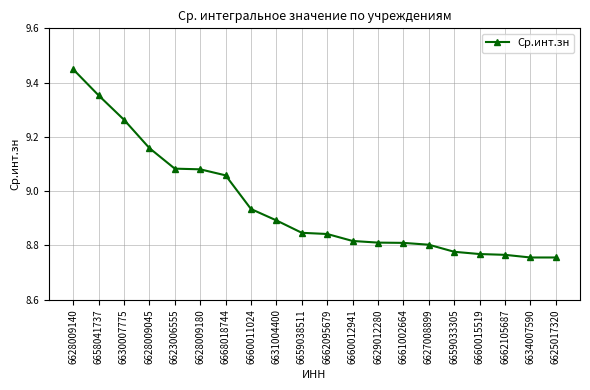

What is the label of the 11th point from the right?

6659038511